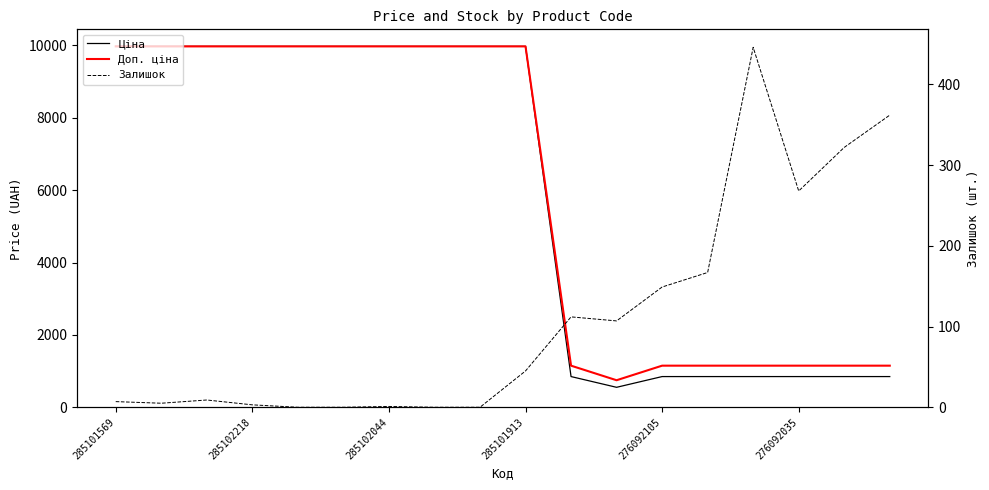

What is the total value across all series at 13?

2165.2